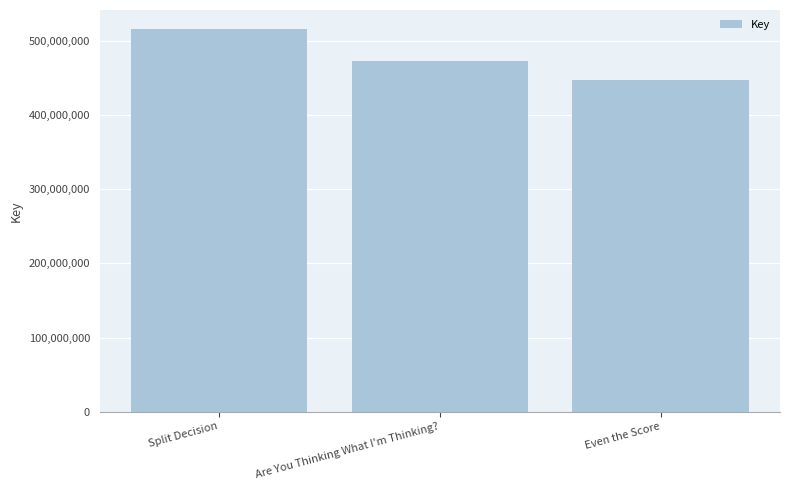

How many distinct data groups are displayed?

1